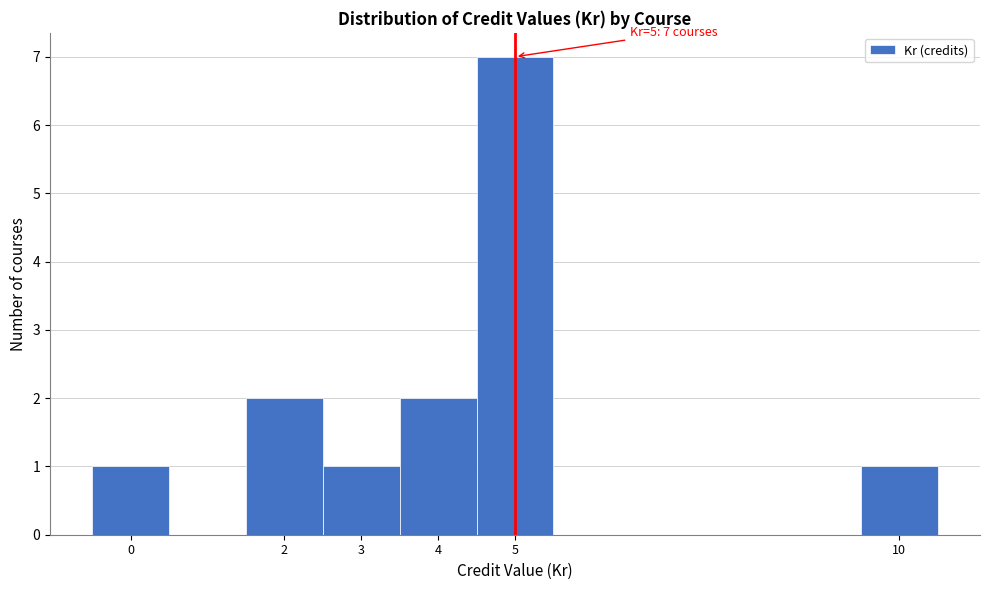

Over which range of the x-axis is the bar tallest?

4.5 to 5.5